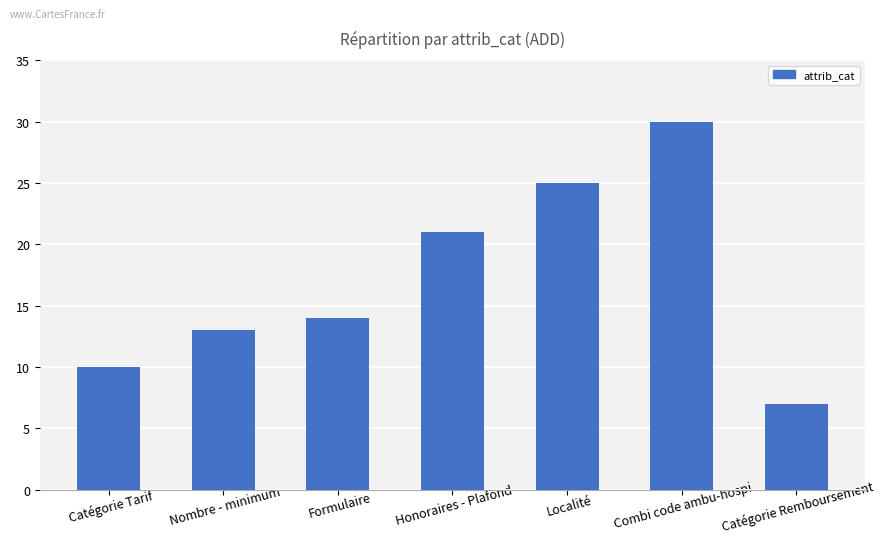

Which has a higher value, Localité or Catégorie Tarif?

Localité